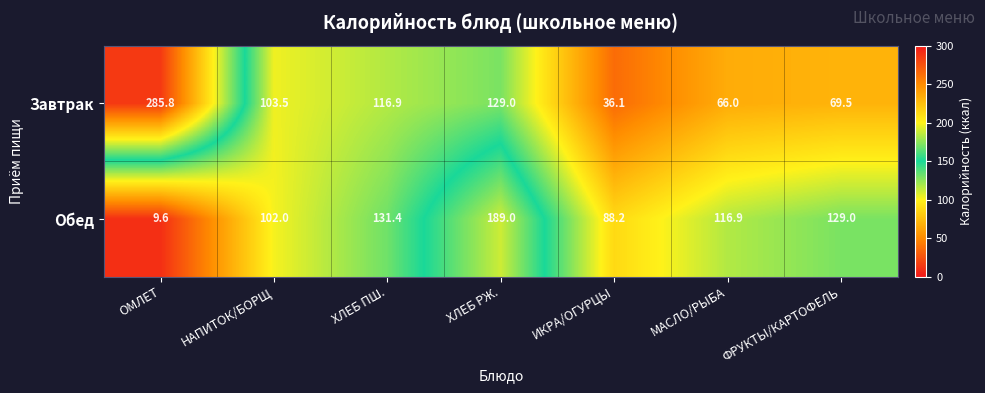

List the series in order of their peak value, lowest first.

Обед, Завтрак